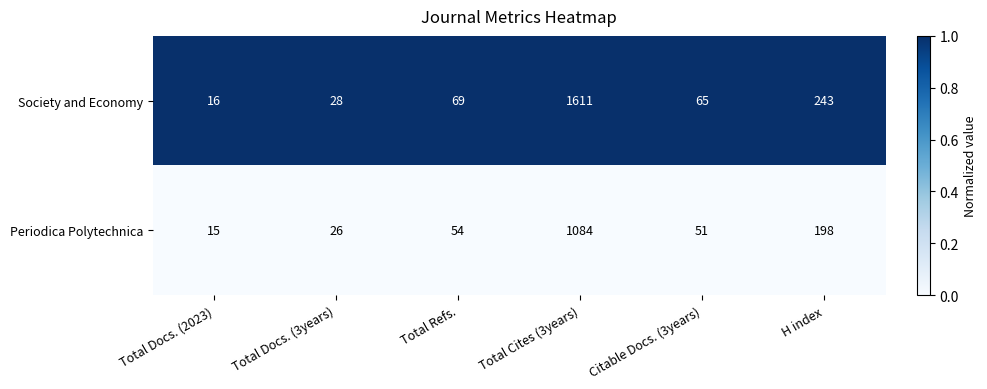

What is the greatest value displayed?

1611